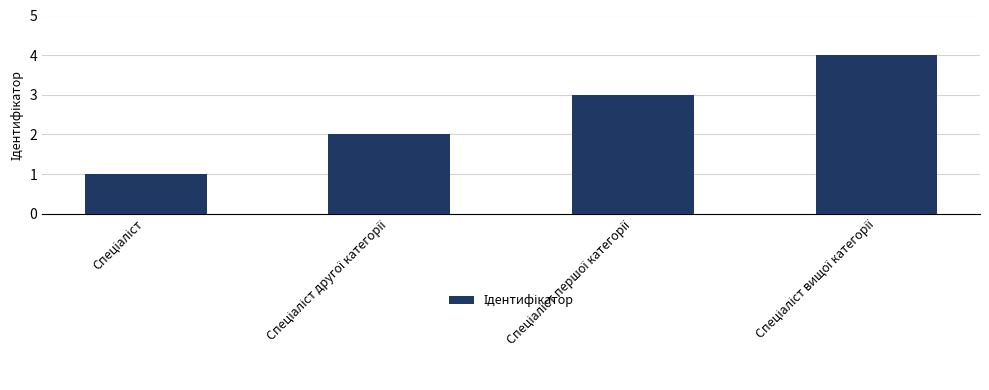

What is the sum of all values?

10